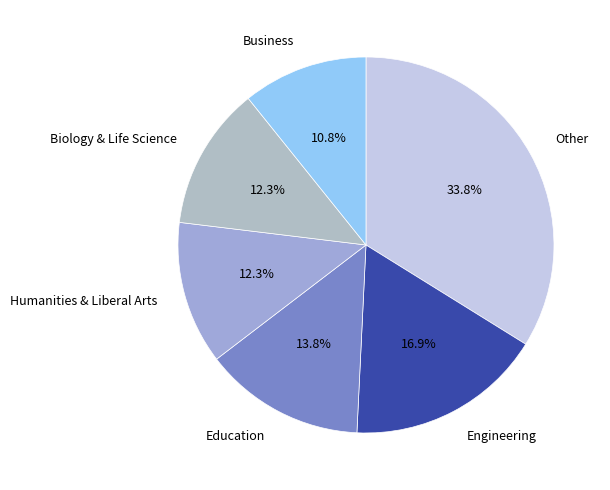

Approximately how many times larger is the value at Business compared to Engineering?

0.6